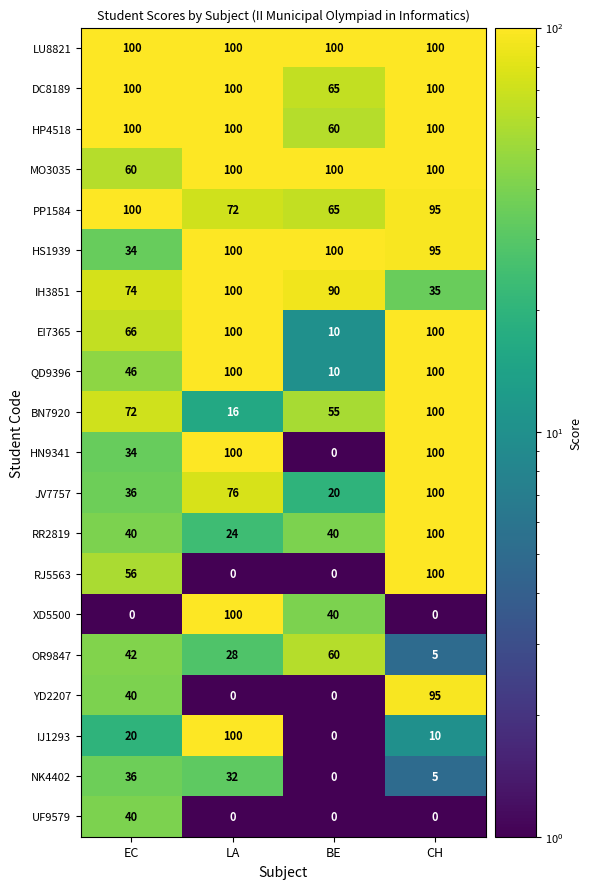

What is the highest value of the HN9341 series?

100